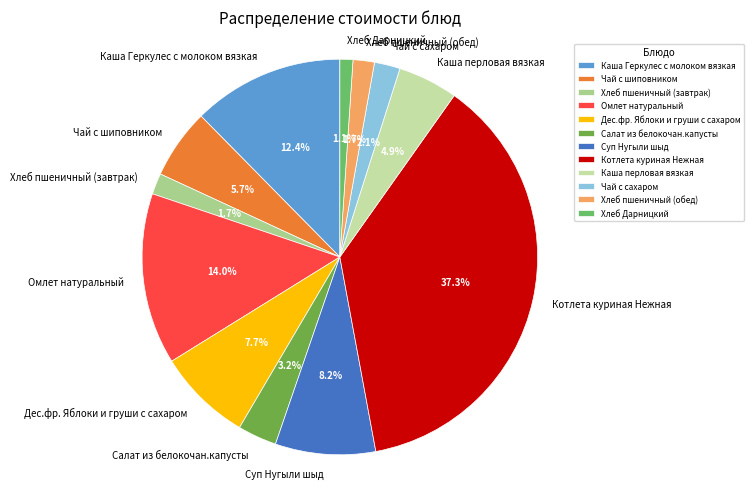

What is the largest slice in the pie chart?

Котлета куриная Нежная